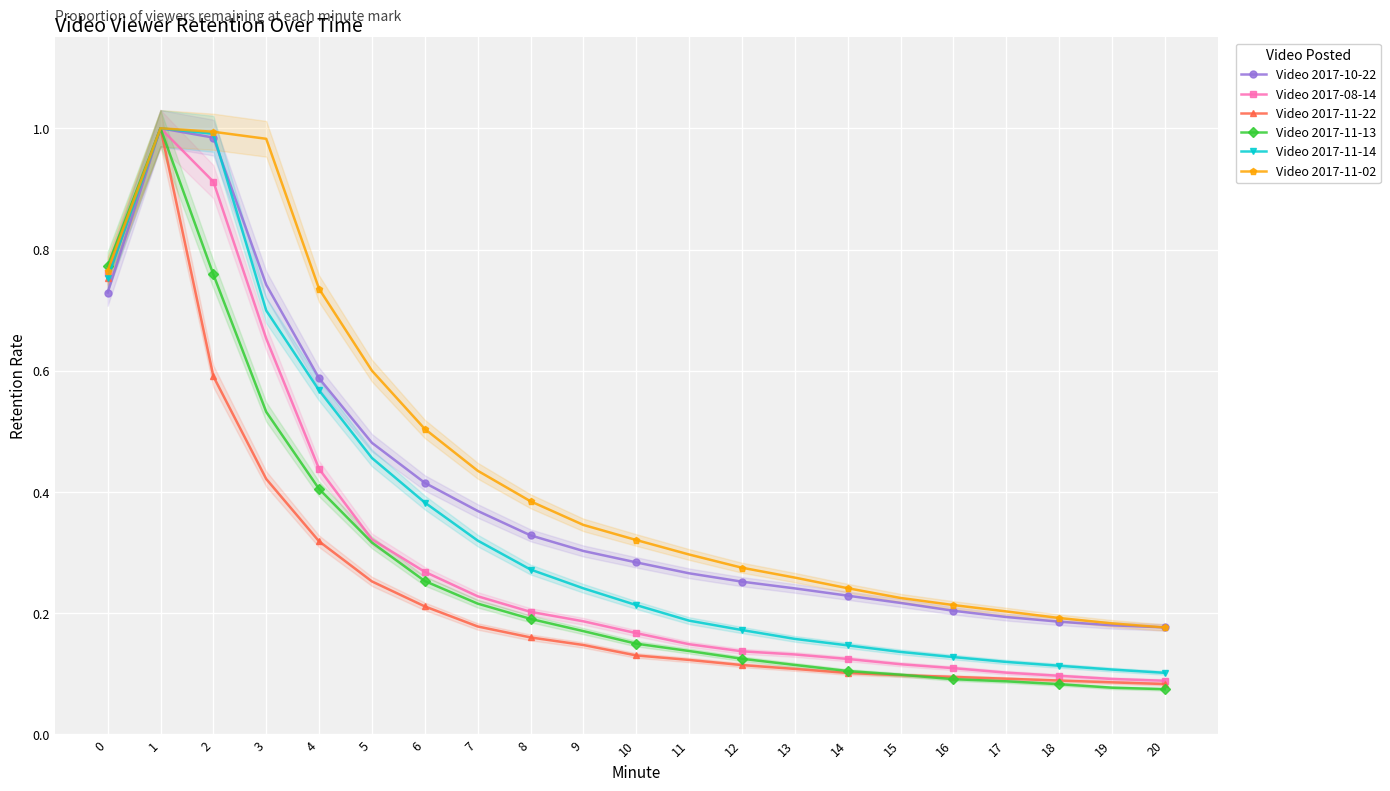

At which label is Video 2017-11-13 closest to 0?

20